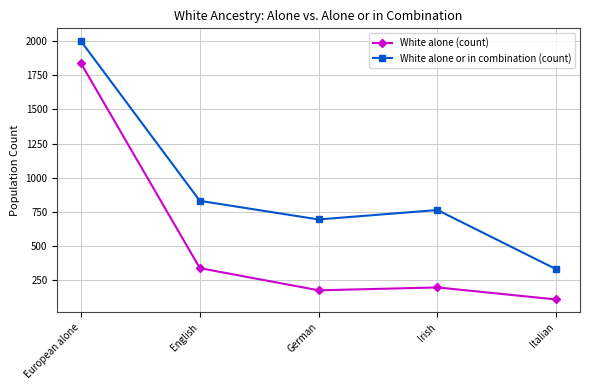

Reading right to left, list all the values displayed in this chart.

White alone (count): 111	199	178	340	1837
White alone or in combination (count): 332	765	696	832	1999